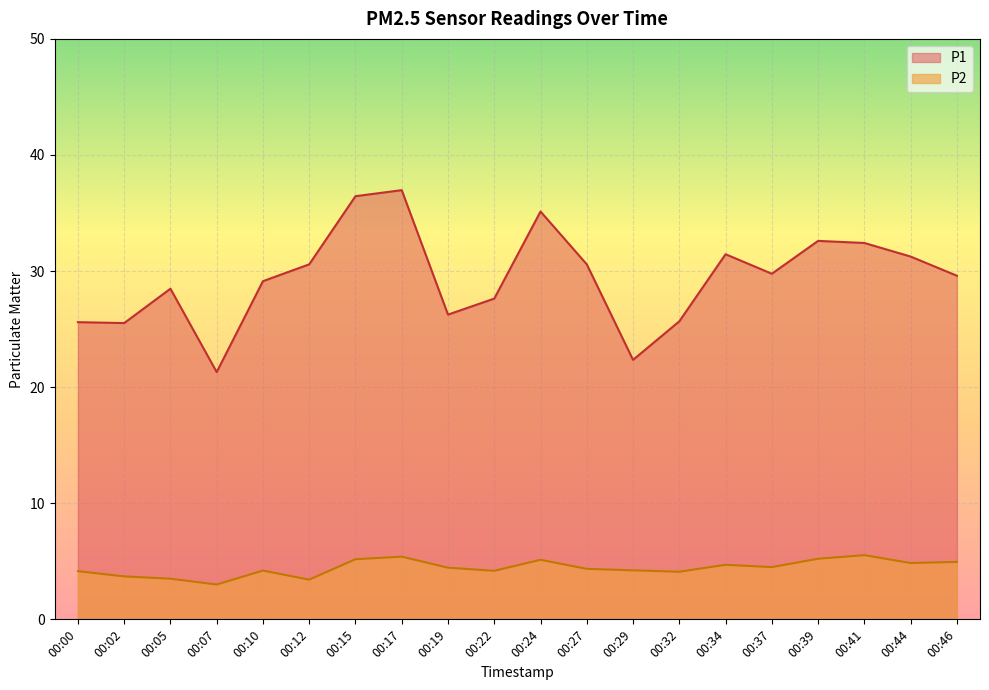

What is the difference between the maximum and minimum values in the P2 series?

2.5